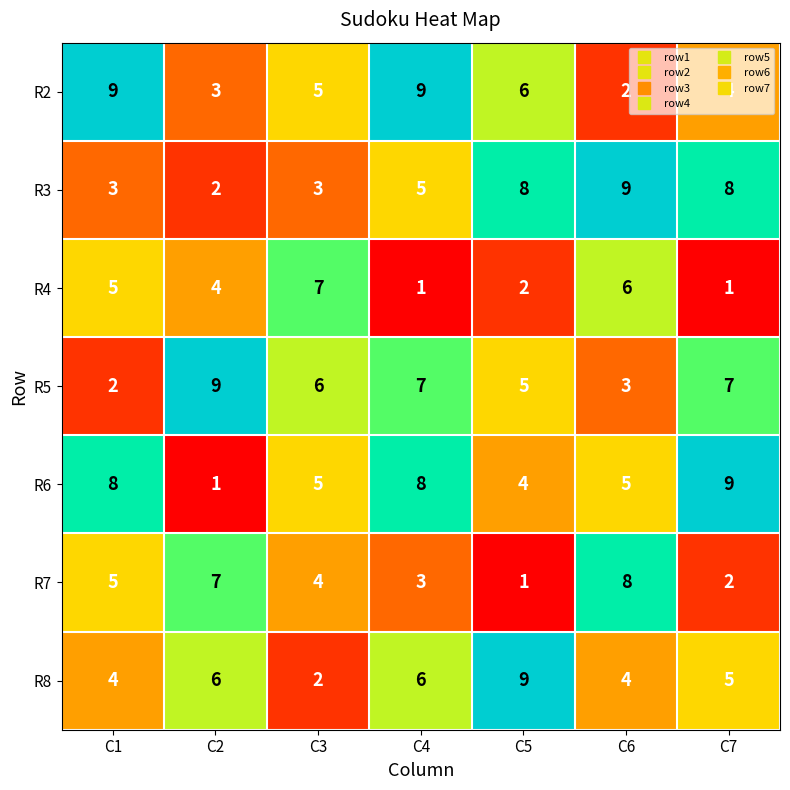

How many distinct data groups are displayed?

7